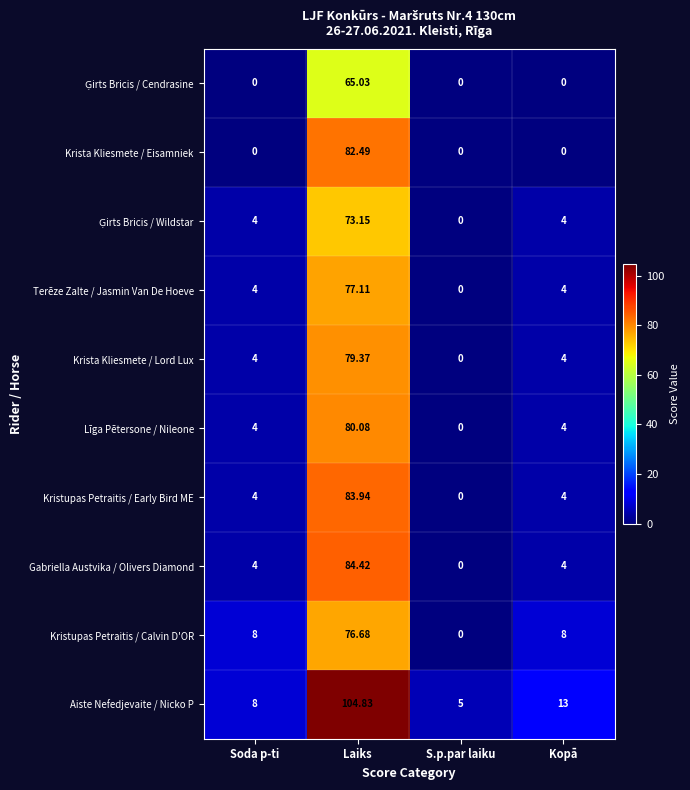

Which series has the largest range (max minus min)?

Aiste Nefedjevaite / Nicko P